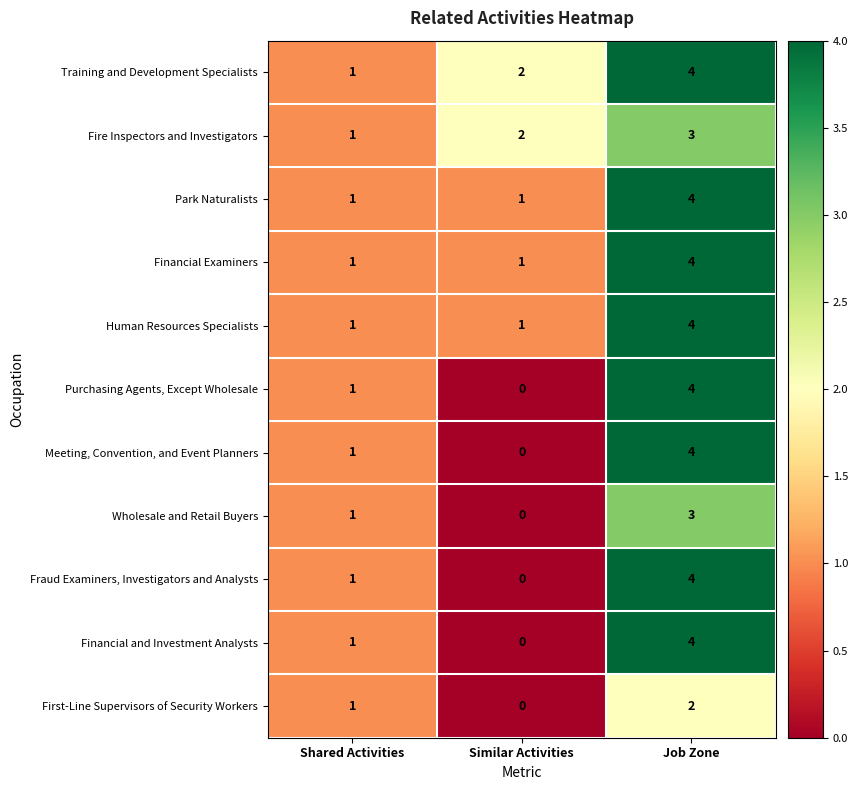

The value of Training and Development Specialists at Shared Activities is 1. True or false?

True